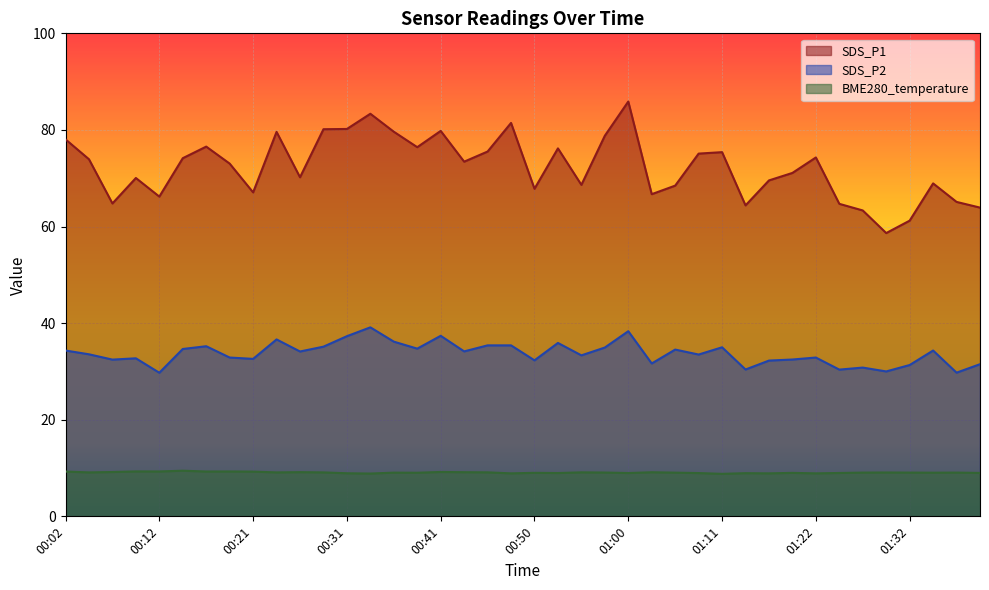

Reading left to right, extract all data points from this chart.

SDS_P1: 00:02=78.0	00:04=73.9	00:07=64.8	00:09=70.0	00:12=66.2	00:14=74.2	00:16=76.5	00:19=73.0	00:21=67.1	00:24=79.6	00:26=70.2	00:29=80.2	00:31=80.2	00:33=83.3	00:36=79.6	00:38=76.4	00:41=79.8	00:43=73.4	00:46=75.5	00:48=81.5	00:50=67.8	00:53=76.2	00:55=68.6	00:58=78.8	01:00=85.9	01:03=66.7	01:06=68.5	01:08=75.1	01:11=75.4	01:14=64.4	01:16=69.5	01:19=71.1	01:22=74.3	01:24=64.7	01:27=63.3	01:29=58.6	01:32=61.2	01:34=68.9	01:36=65.1	01:39=63.9
SDS_P2: 00:02=34.3	00:04=33.5	00:07=32.5	00:09=32.7	00:12=29.7	00:14=34.6	00:16=35.2	00:19=32.9	00:21=32.6	00:24=36.6	00:26=34.1	00:29=35.1	00:31=37.3	00:33=39.1	00:36=36.2	00:38=34.7	00:41=37.4	00:43=34.1	00:46=35.4	00:48=35.4	00:50=32.3	00:53=35.9	00:55=33.3	00:58=35.0	01:00=38.3	01:03=31.6	01:06=34.5	01:08=33.5	01:11=35.0	01:14=30.4	01:16=32.2	01:19=32.5	01:22=32.9	01:24=30.4	01:27=30.8	01:29=30.0	01:32=31.3	01:34=34.3	01:36=29.8	01:39=31.5
BME280_temperature: 00:02=9.3	00:04=9.1	00:07=9.2	00:09=9.3	00:12=9.3	00:14=9.4	00:16=9.3	00:19=9.3	00:21=9.3	00:24=9.1	00:26=9.2	00:29=9.1	00:31=8.9	00:33=8.9	00:36=9.1	00:38=9.0	00:41=9.2	00:43=9.1	00:46=9.1	00:48=8.9	00:50=9.0	00:53=9.0	00:55=9.1	00:58=9.1	01:00=9.0	01:03=9.1	01:06=9.1	01:08=9.0	01:11=8.8	01:14=8.9	01:16=8.9	01:19=9.0	01:22=8.9	01:24=9.0	01:27=9.1	01:29=9.1	01:32=9.1	01:34=9.0	01:36=9.1	01:39=9.0